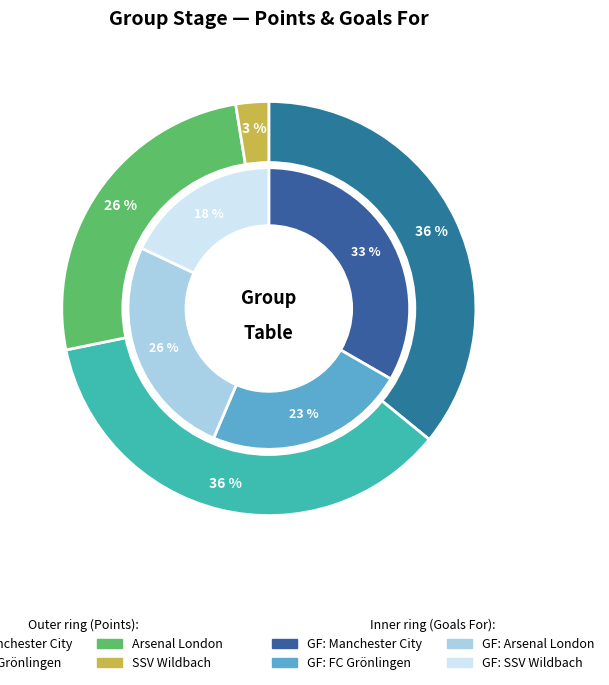

What is the smallest slice in the pie chart?

SSV Wildbach